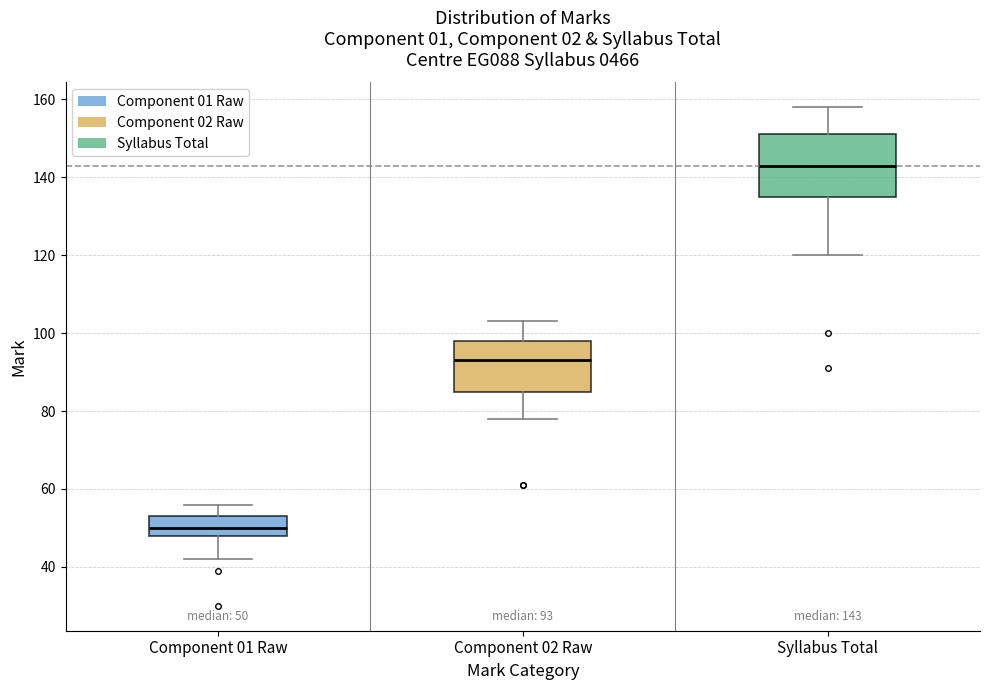

Comparing the boxes themselves (not the whiskers), which one is the tallest?

Syllabus Total